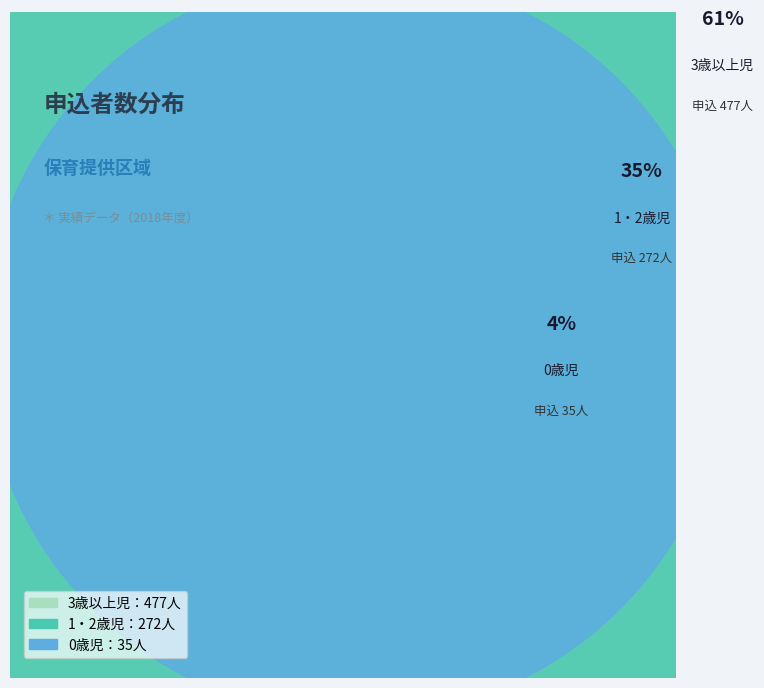

Which category has the biggest portion of the pie?

3歳以上児